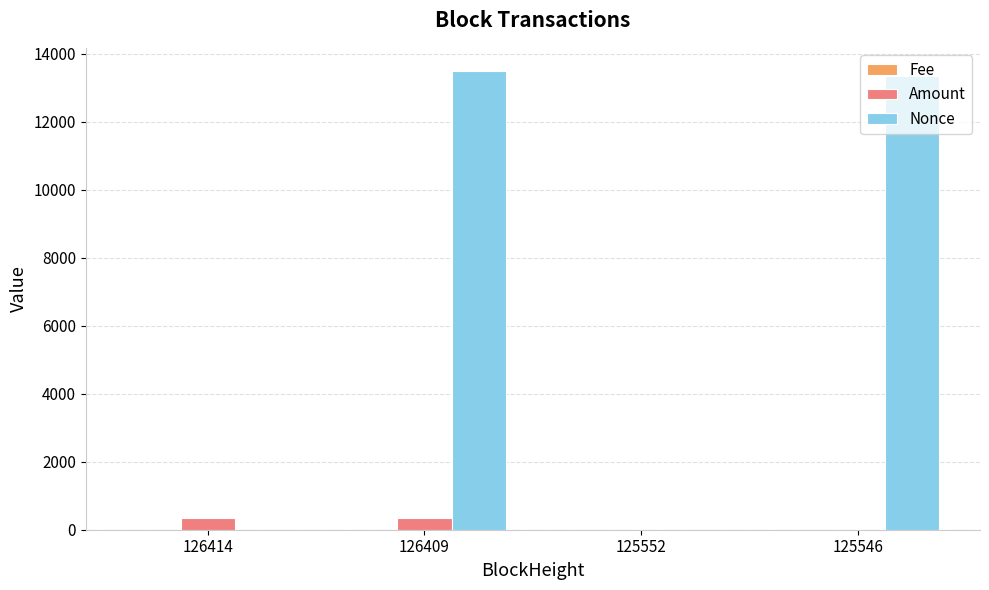

How many groups of bars are there?

4